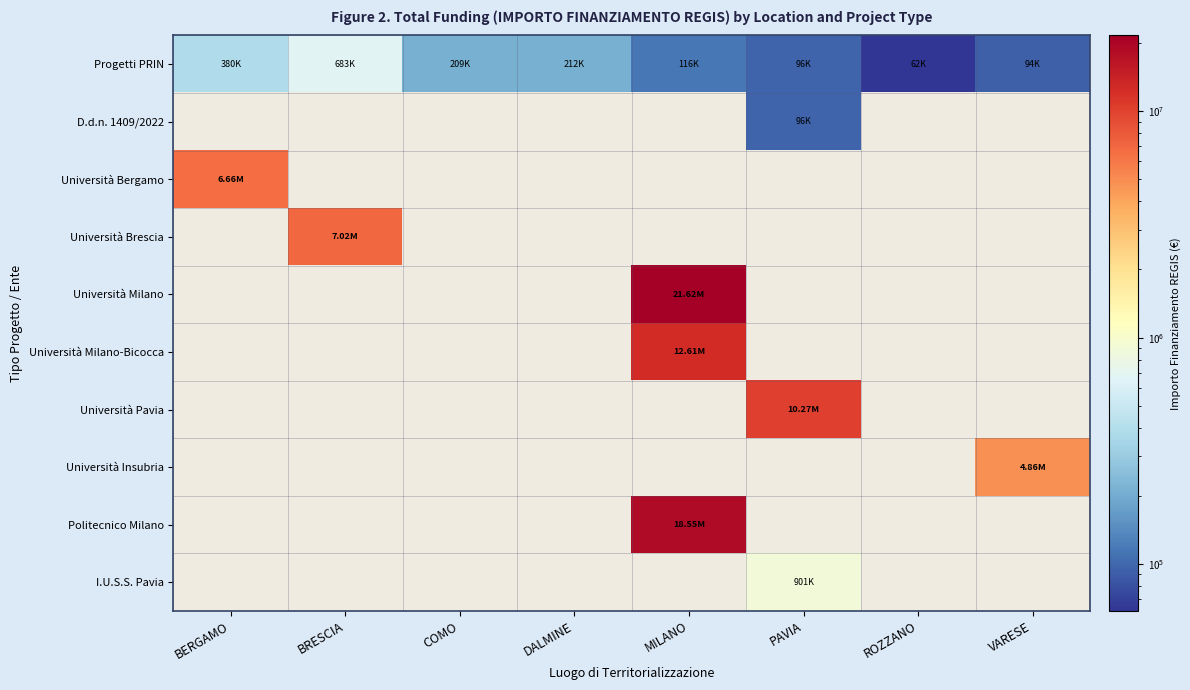

Which series has the largest range (max minus min)?

Progetti PRIN